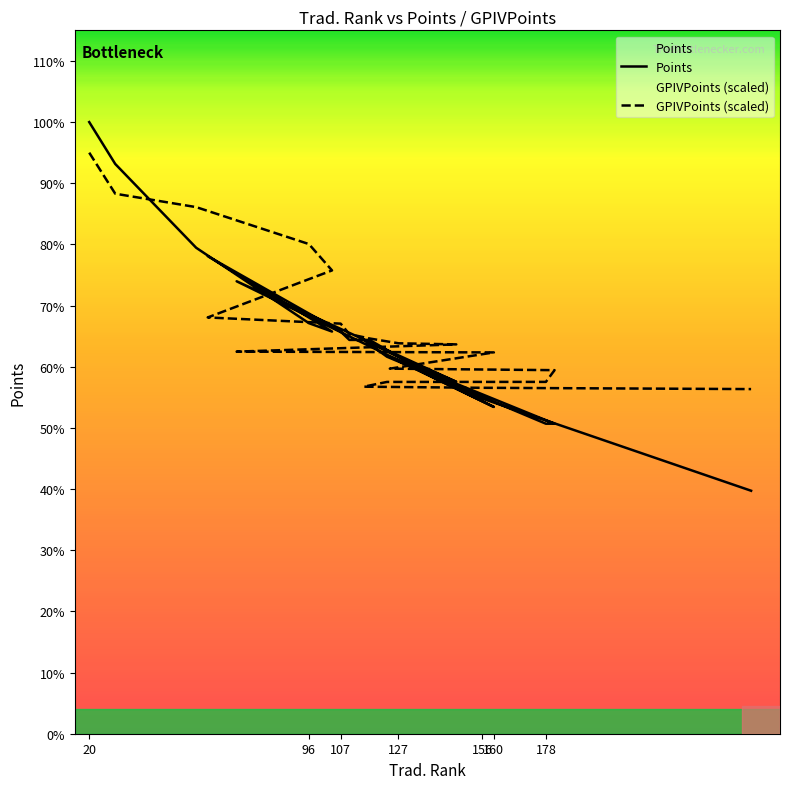

What is the label of the 7th point from the left?

107